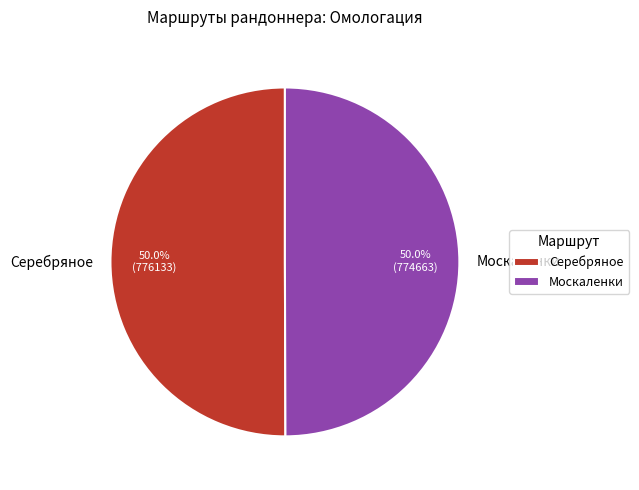

What percentage is the Серебряное slice, to the nearest percent?

50%